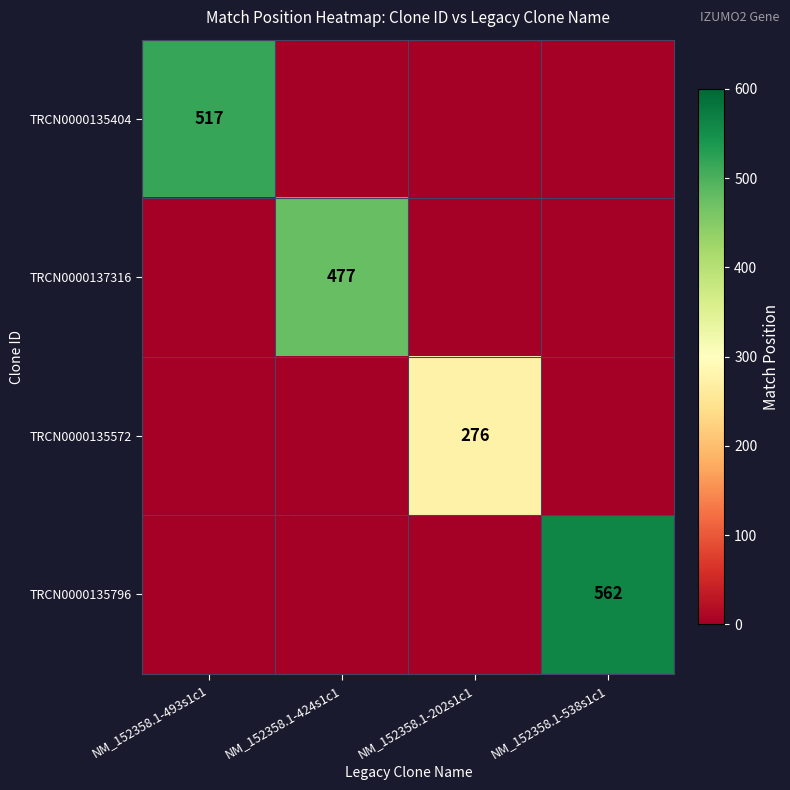

Which has a higher value, NM_152358.1-424s1c1 or NM_152358.1-493s1c1?

NM_152358.1-493s1c1